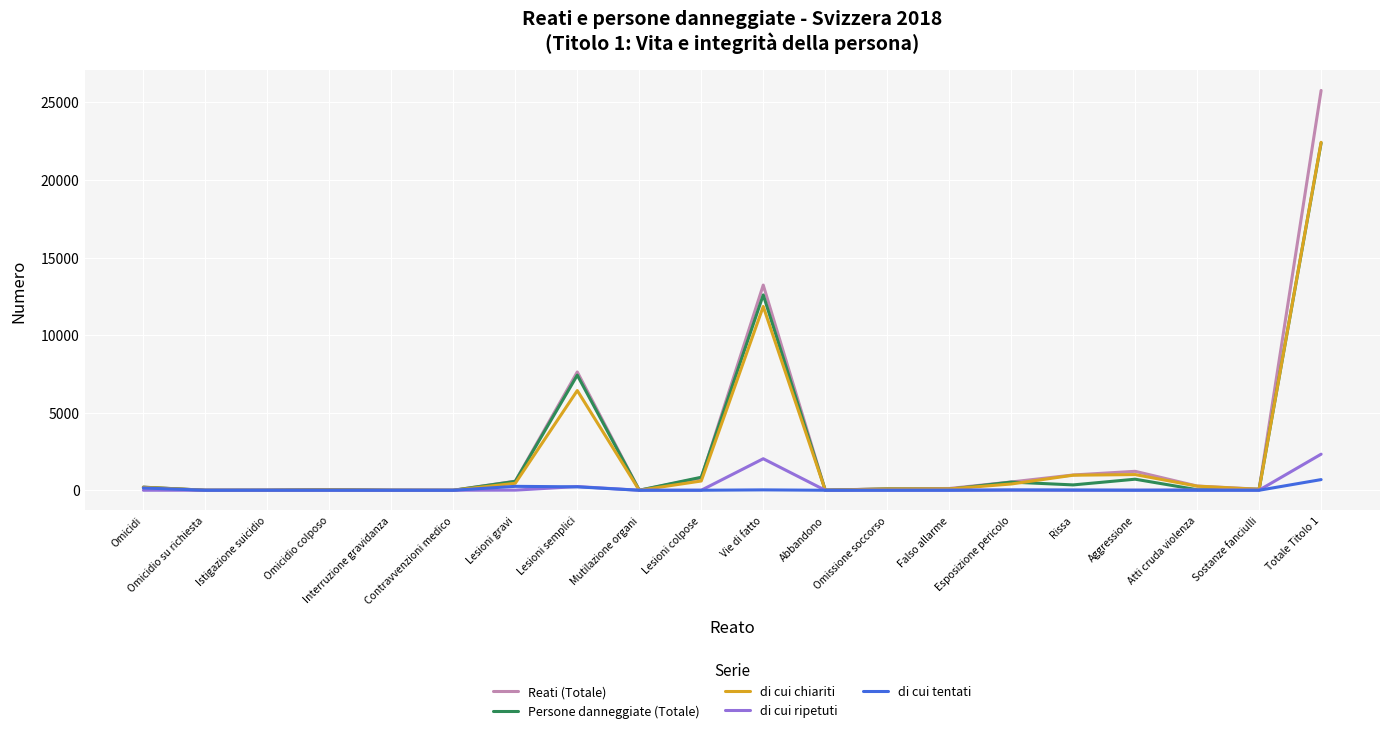

Which series has the largest range (max minus min)?

Reati (Totale)